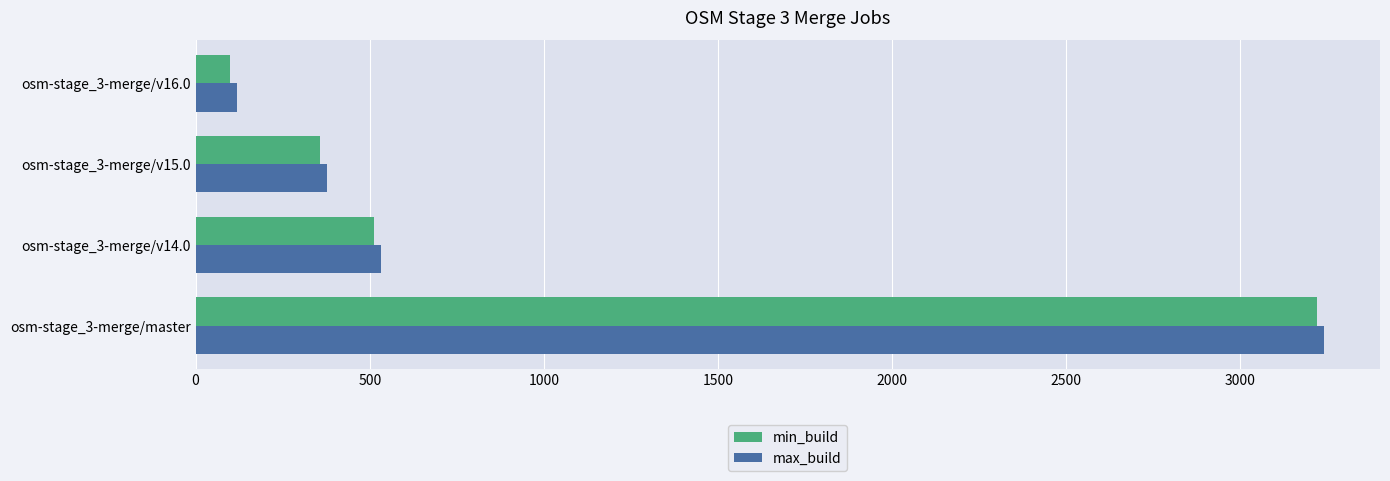

Which category has the highest value in the max_build series?

osm-stage_3-merge/master